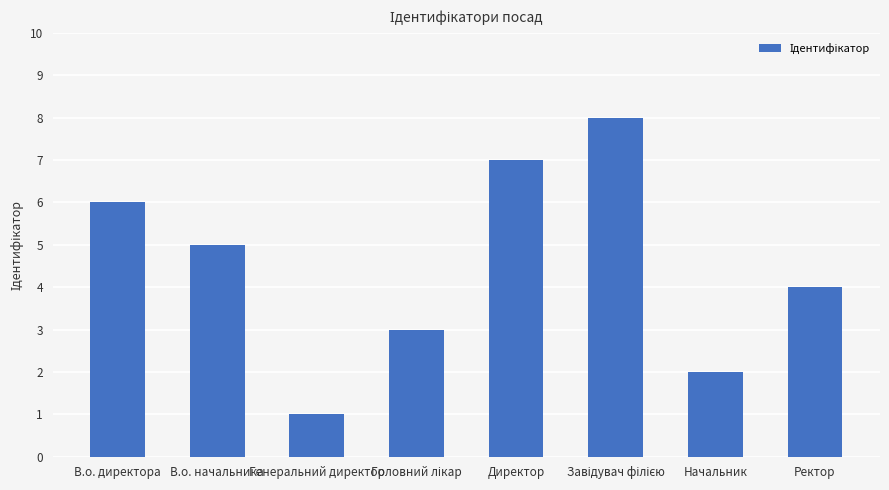

How many data points are less than 5?

4